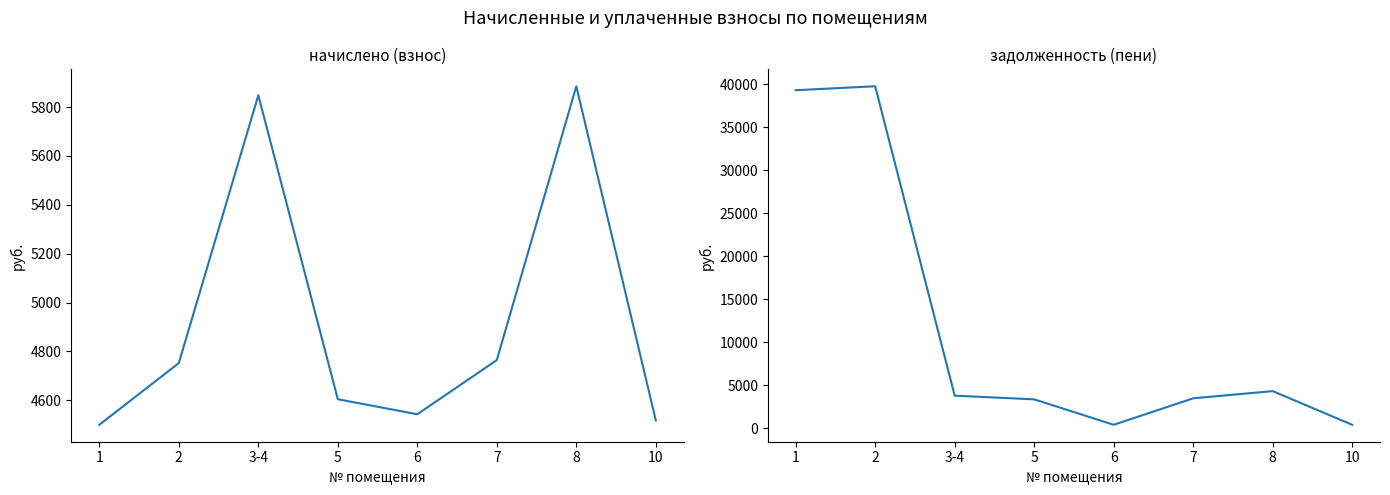

How many data points does each series have?

8